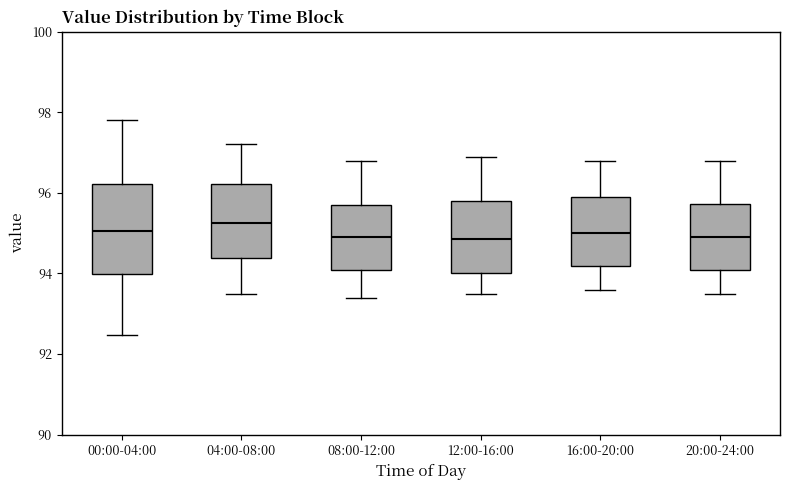

Where does the upper whisker of the box for 04:00-08:00 end on the y-axis? The values are not printed on the chart, so give them approximately, as read against the axis.

97.2